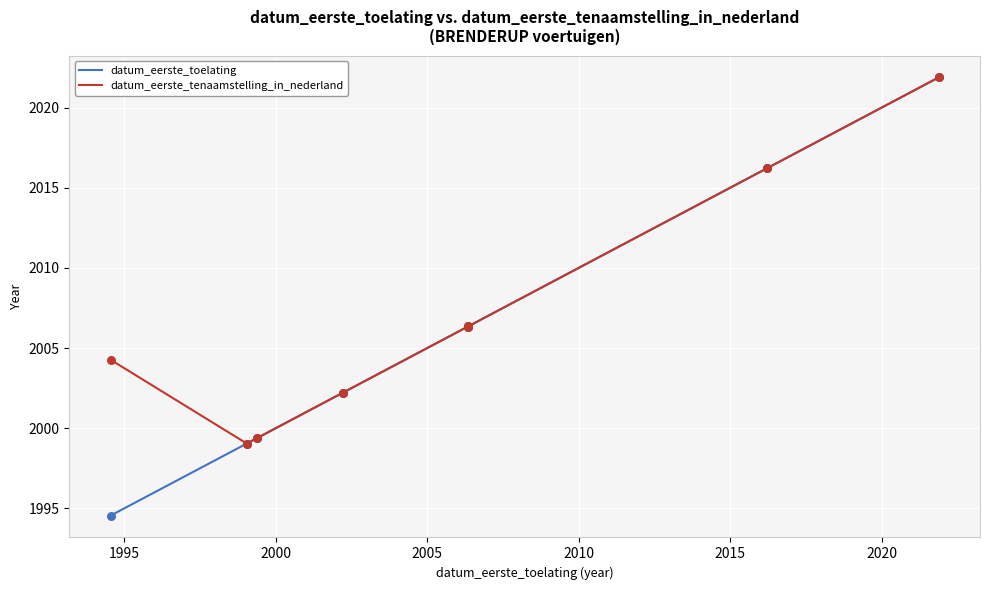

At how many categories does at least one series exceed 1997?

8